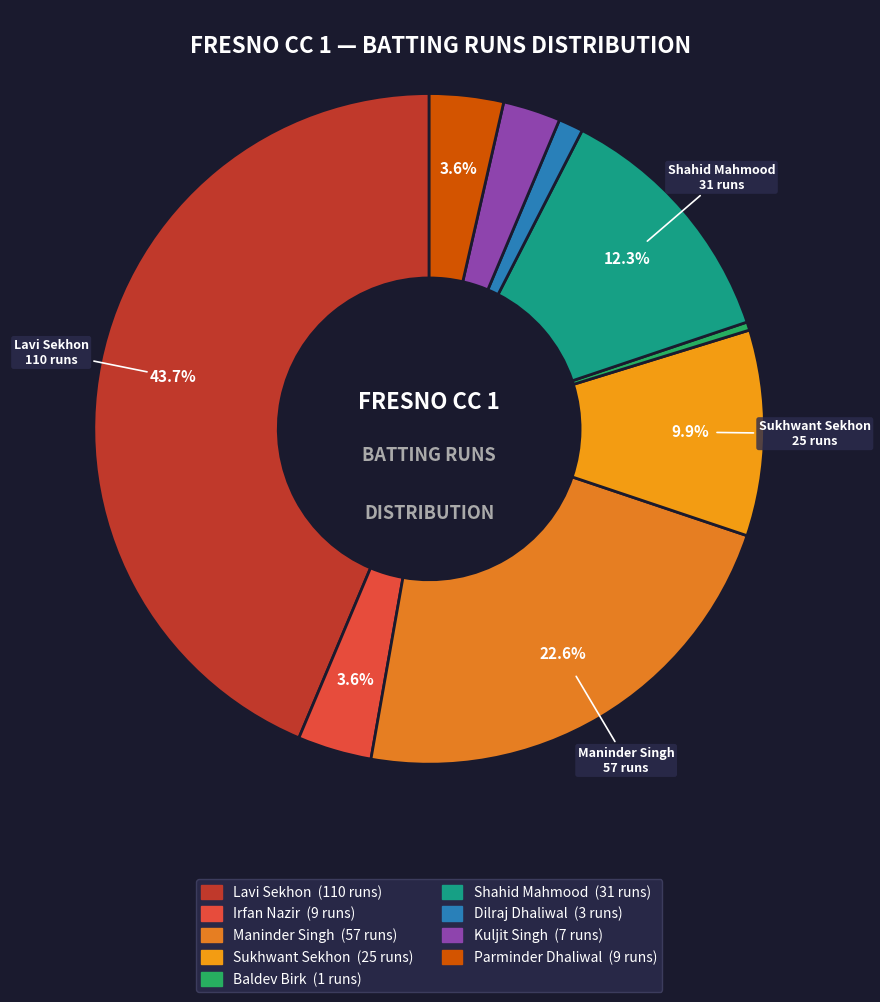

How many slices are in this pie chart?

9